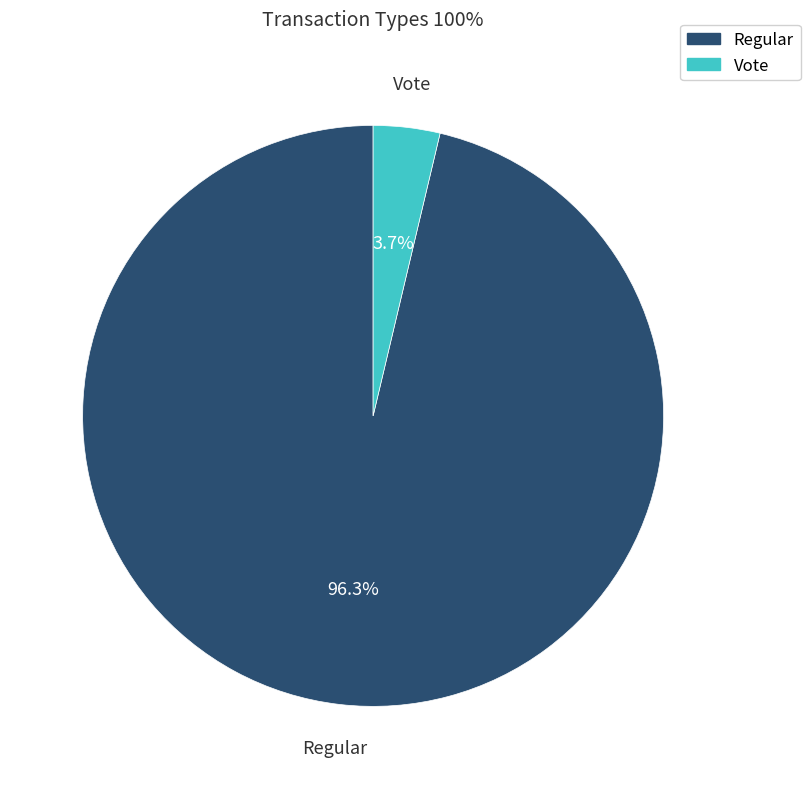

To the nearest percent, what is the difference between the largest and smallest slice percentages?

93%